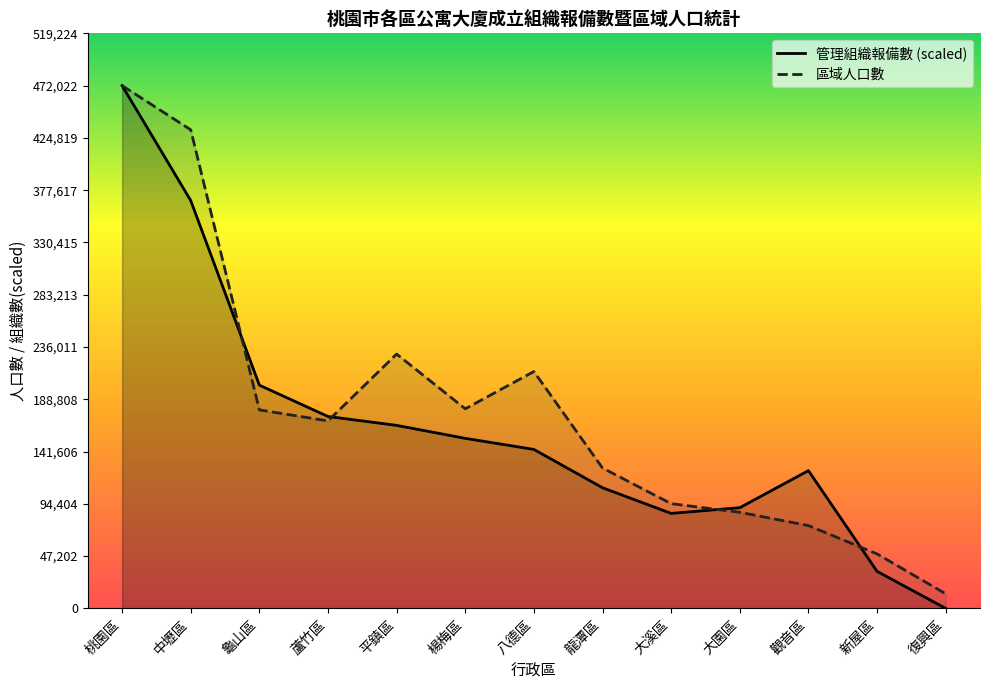

At which category does 管理組織報備數 reach its first local peak?

觀音區